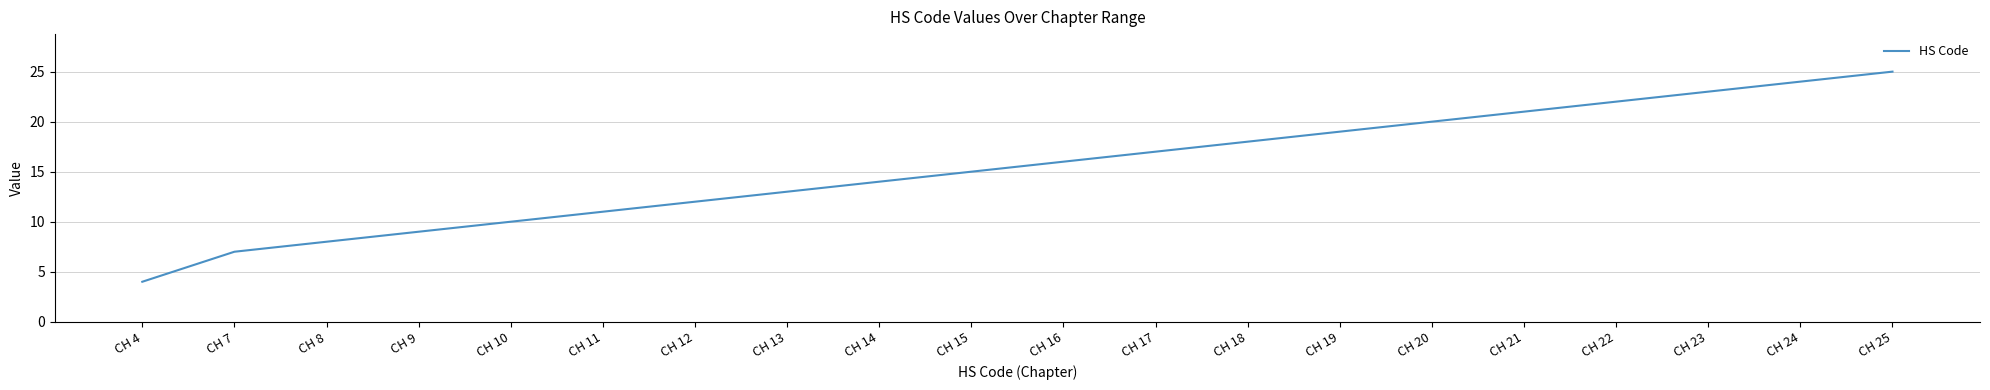

What is the smallest value displayed?

4